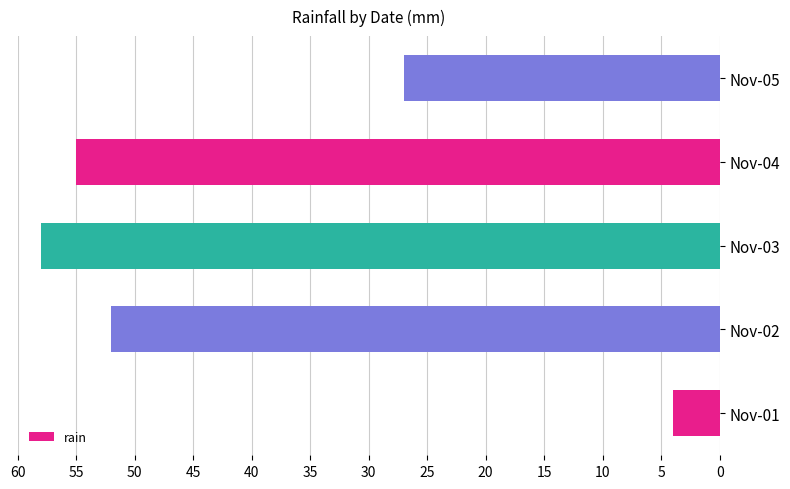

Which has a higher value, Nov-01 or Nov-02?

Nov-02